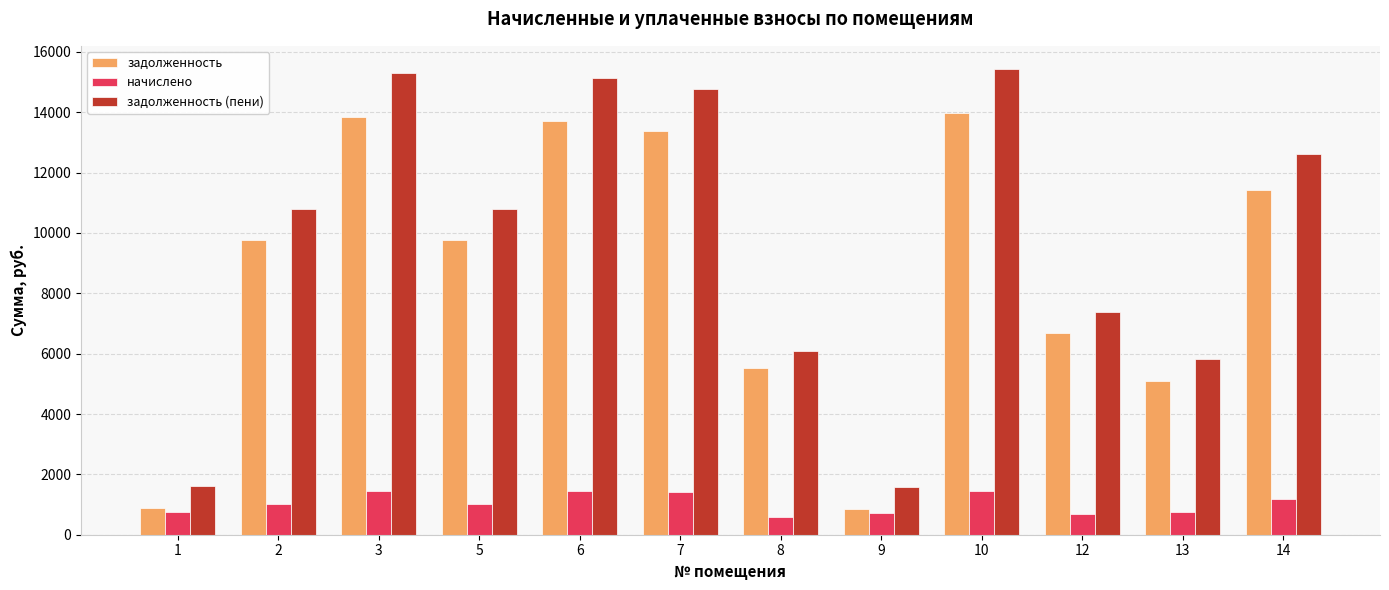

At 13, list the series in order from smallest to largest.

начислено, задолженность, задолженность (пени)